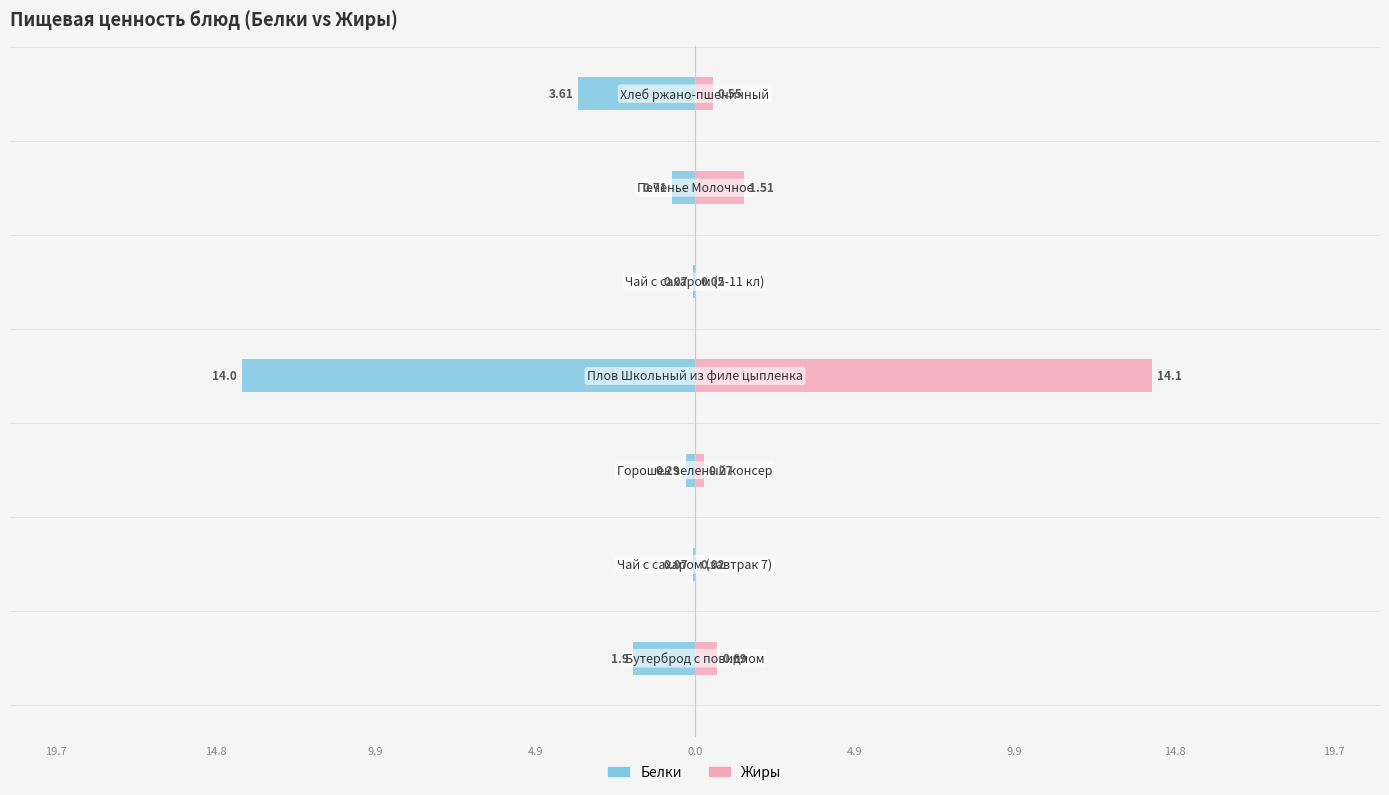

What is the highest value of the Белки series?

-0.1